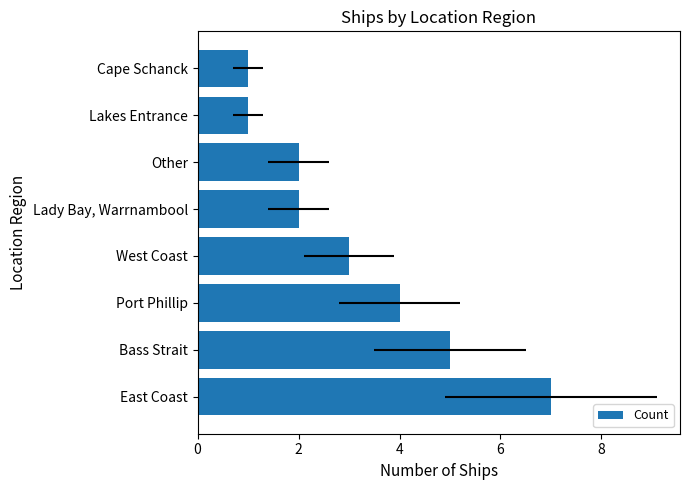

What is the difference between the maximum and minimum values?

6